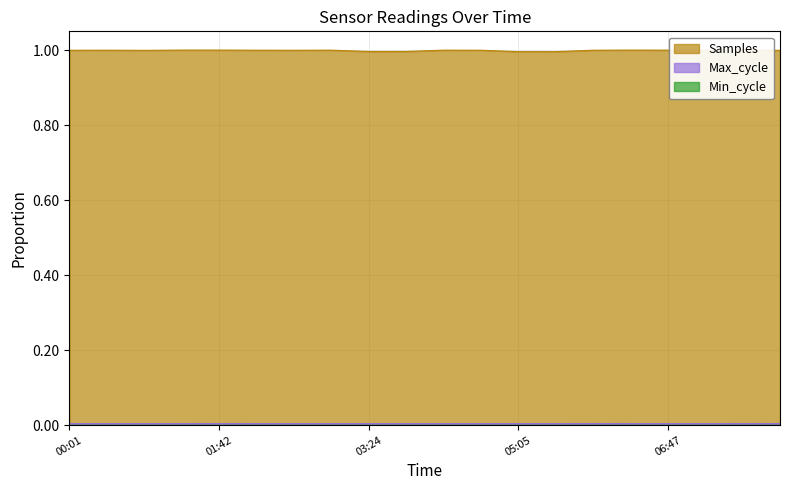

How many lines are shown in the chart?

2